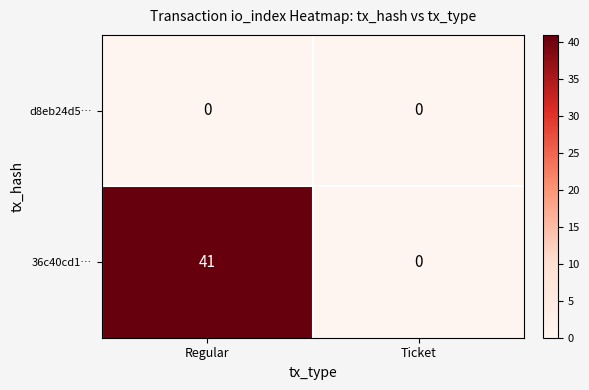

What is the sum of all 36c40cd1… values?

41